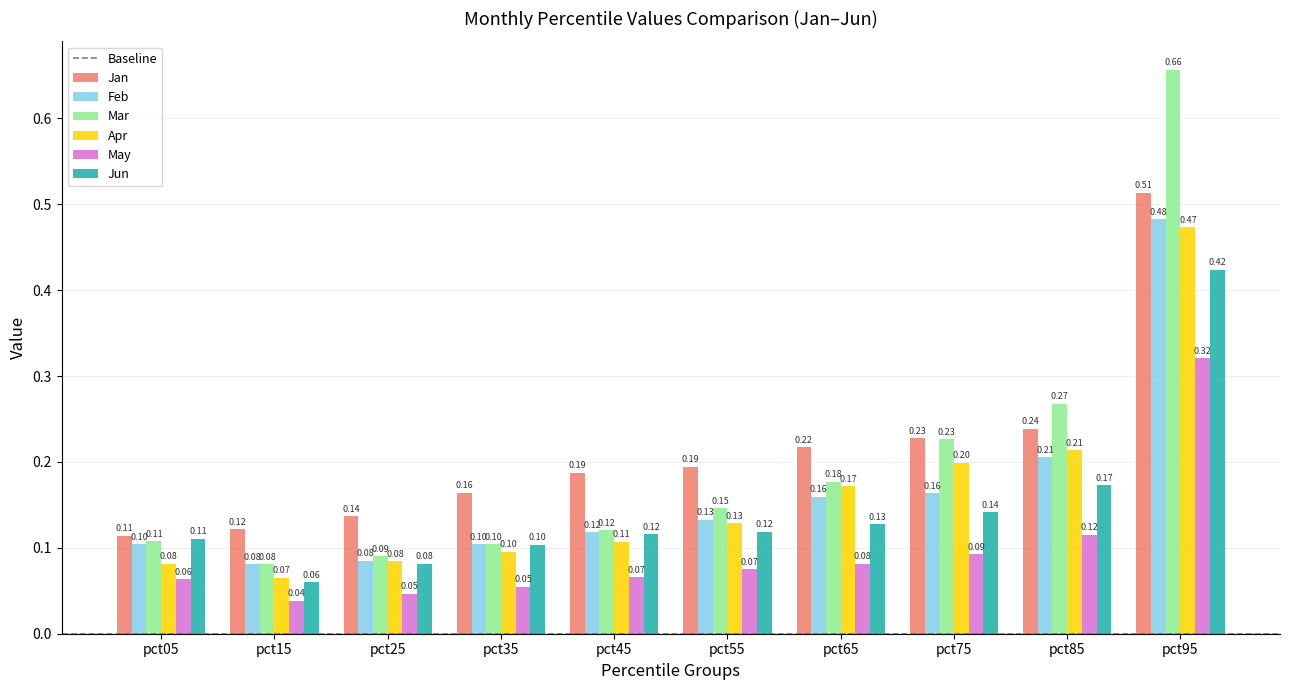

Is it true that Jun equals 0.2 at pct45?

False